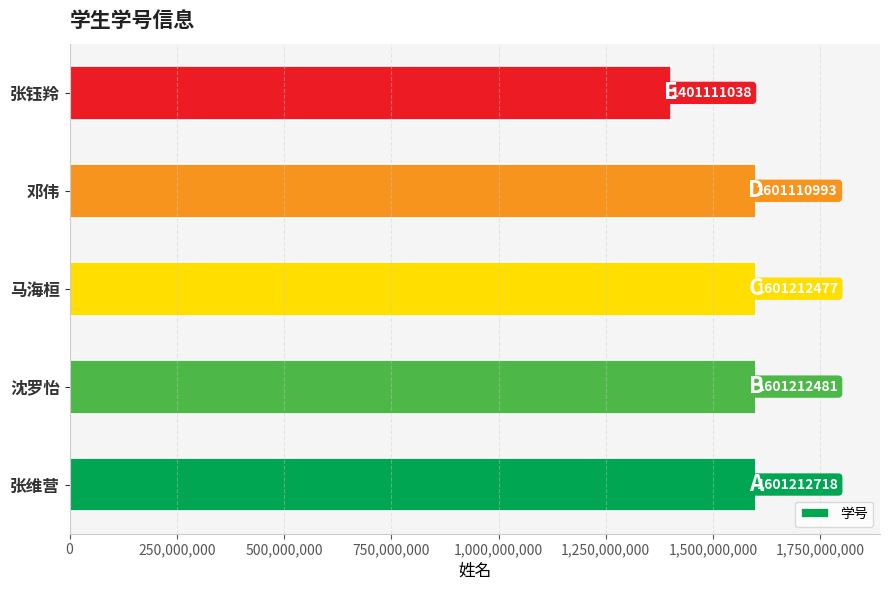

List the labels in order of value, largest first.

张维营, 沈罗怡, 马海桓, 邓伟, 张钰羚